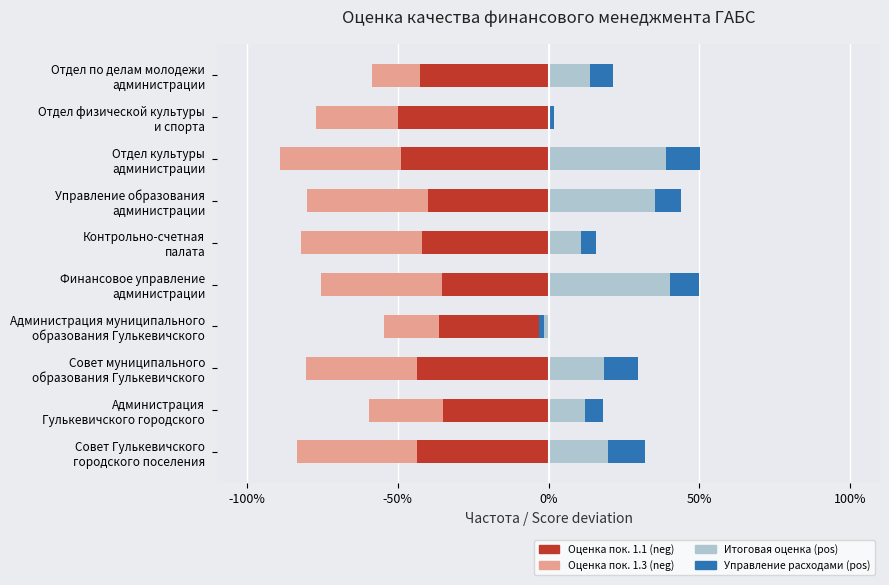

What is the difference between the maximum and minimum values in the Итоговая оценка series?

41.9